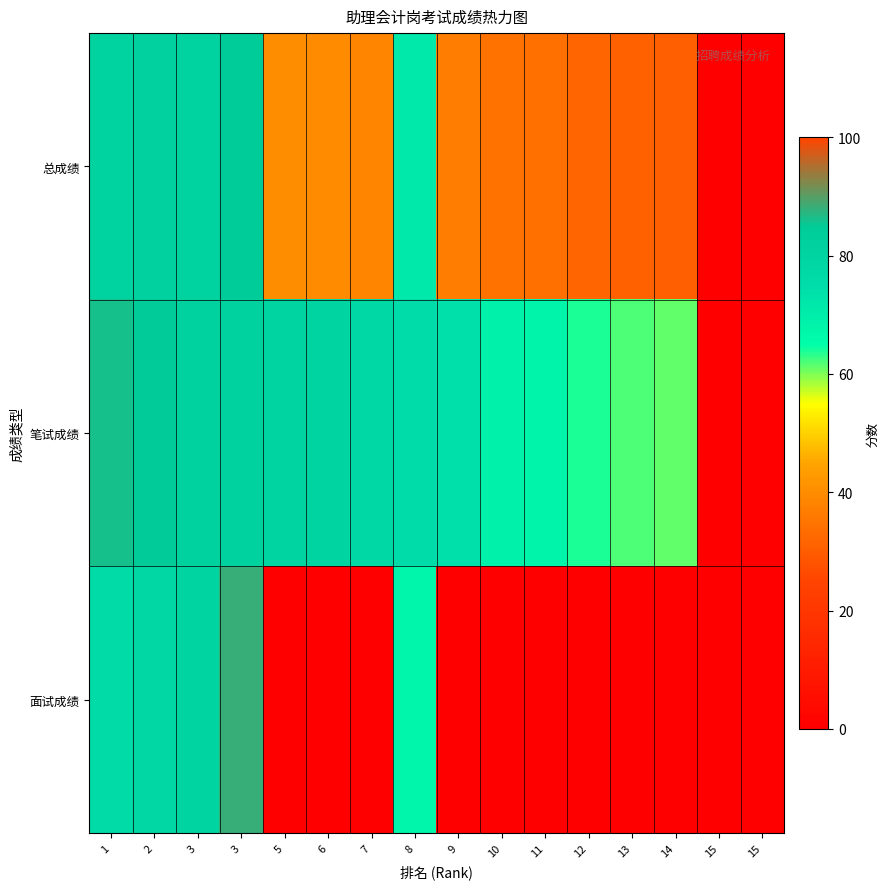

Between 5 and 6, which series saw the biggest shift?

笔试成绩